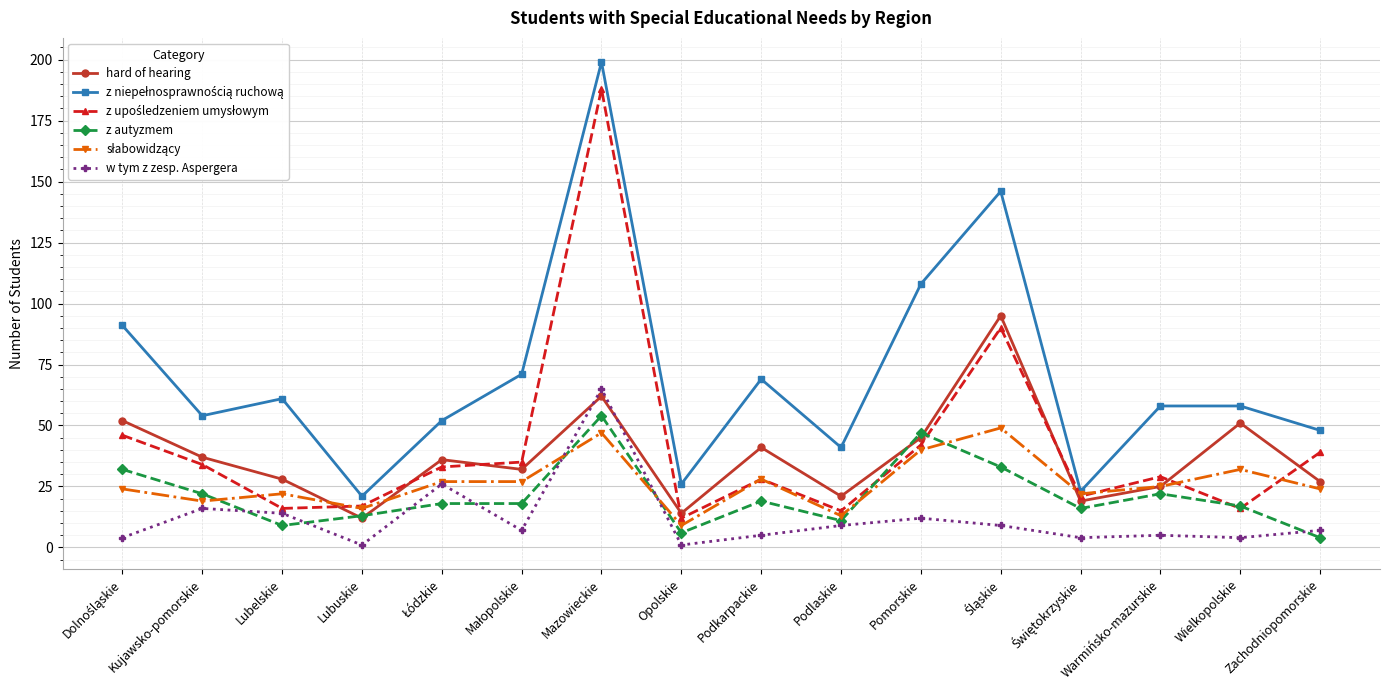

What is the spread (max minus min) of values at Lubelskie?

52